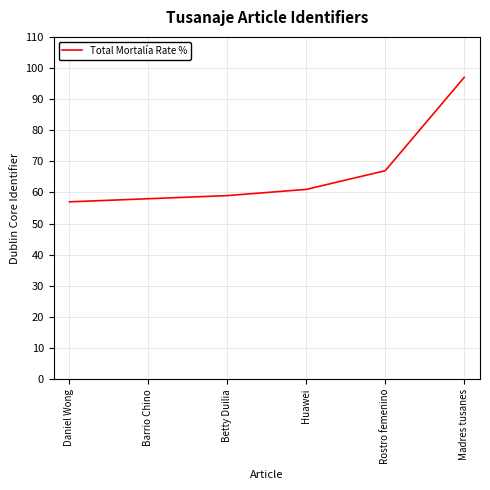

What is the sum of all values?

399